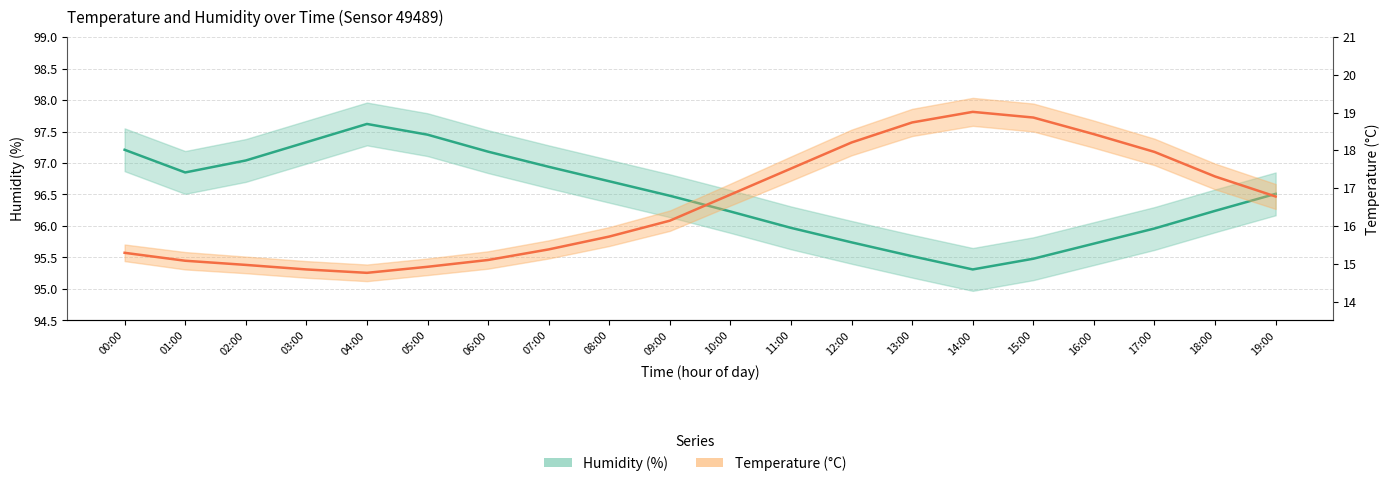

What is the sum of the temperature values at 16:00 and 05:00?

33.4